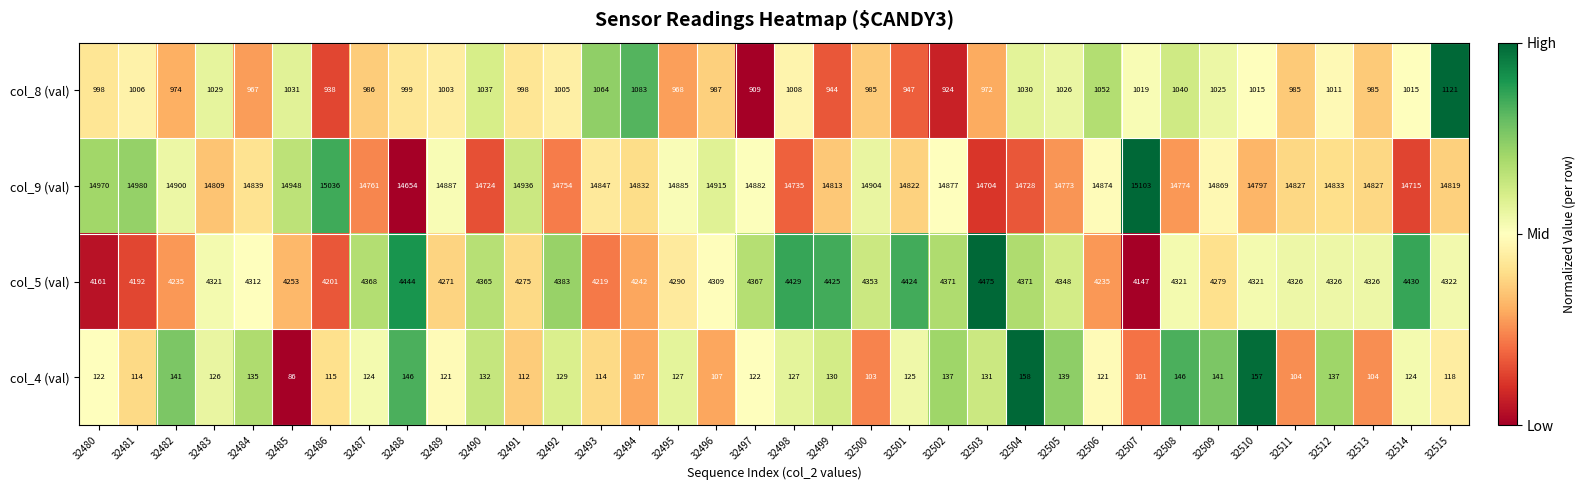

What is the difference between the second highest and second lowest values in the col_5 (val) series?

283